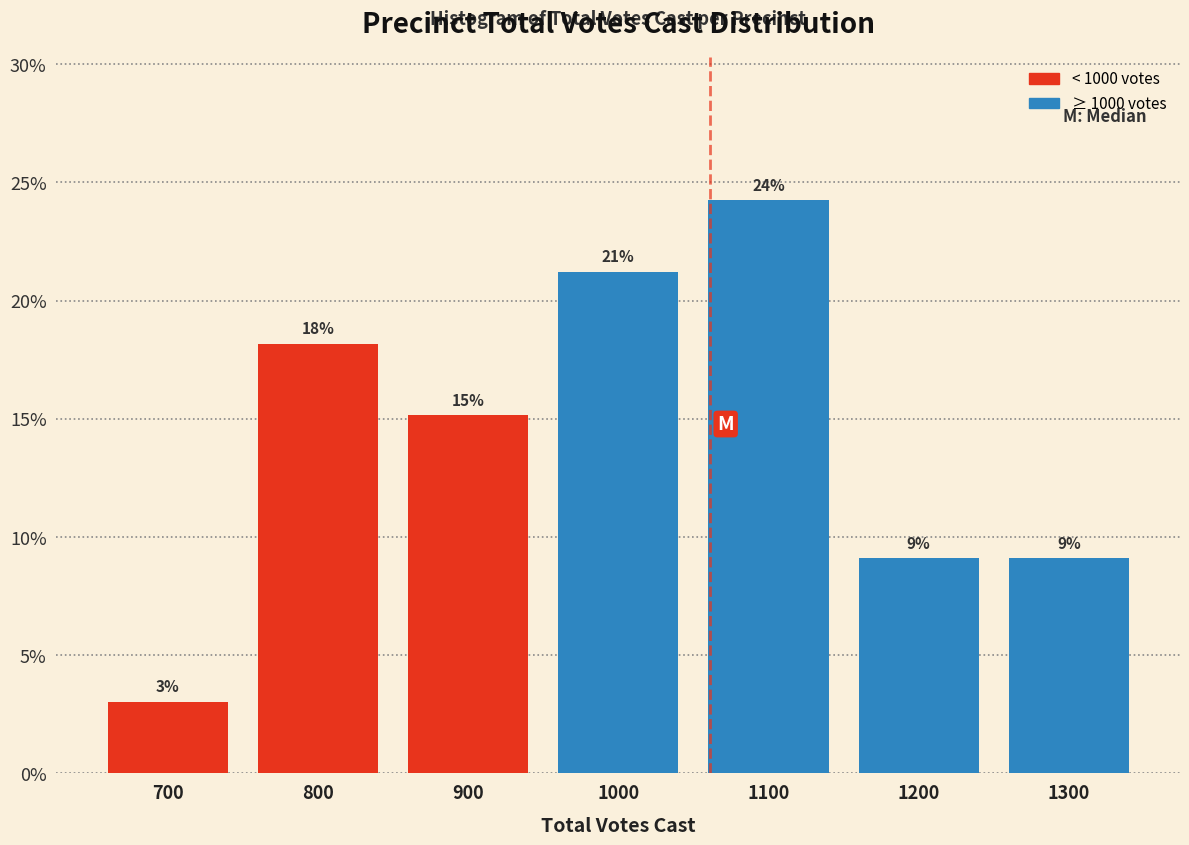

How many bars are there in total?

7